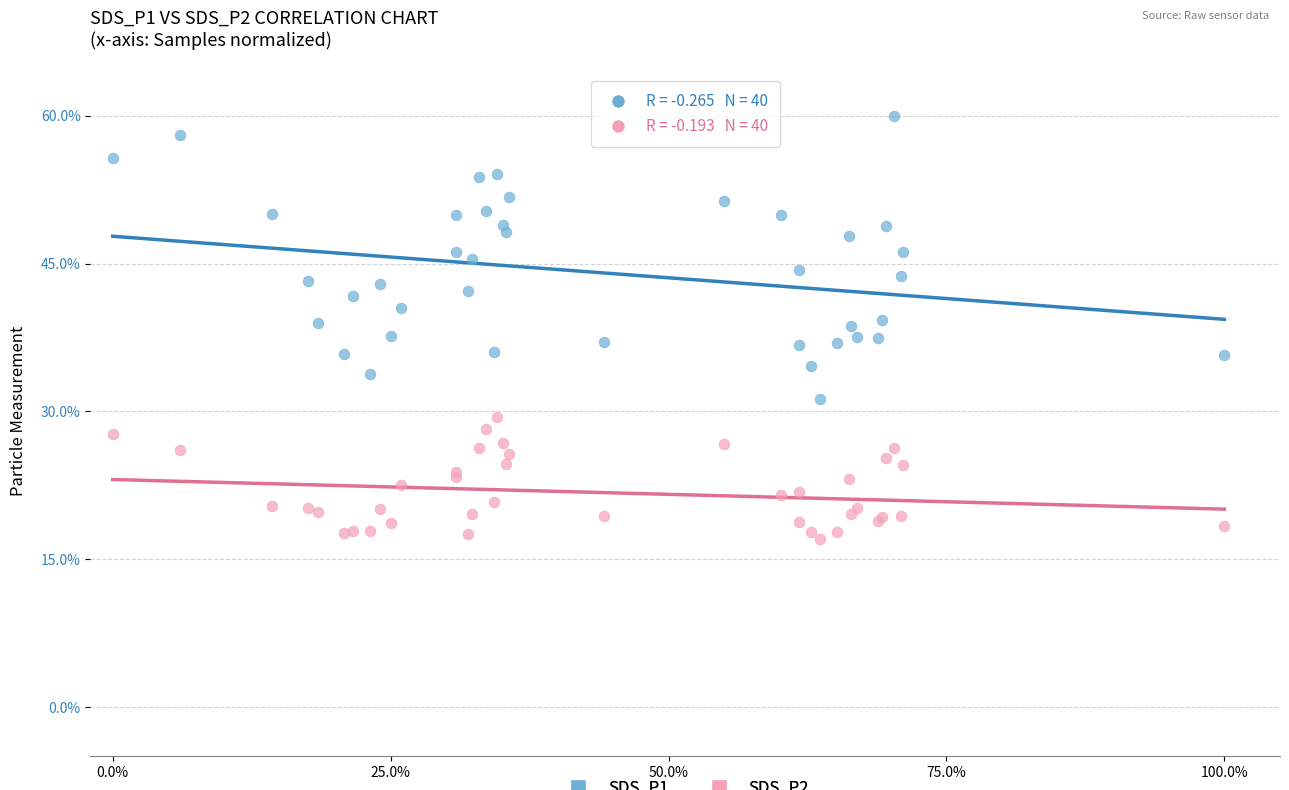

Which series has the largest Y range (max minus min)?

SDS_P1